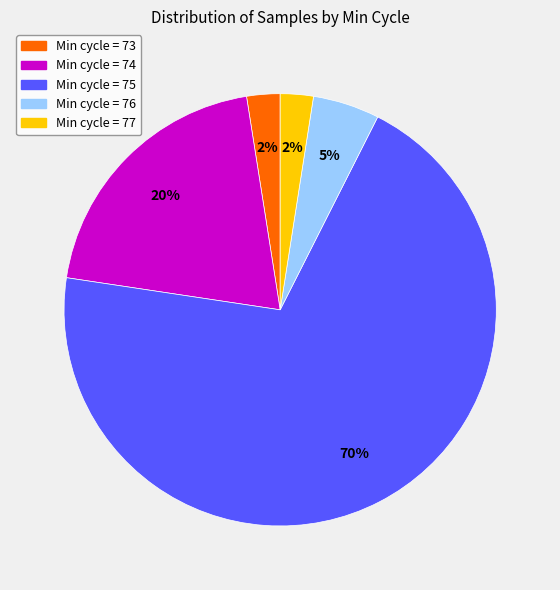

Is there a majority slice in this chart?

Yes